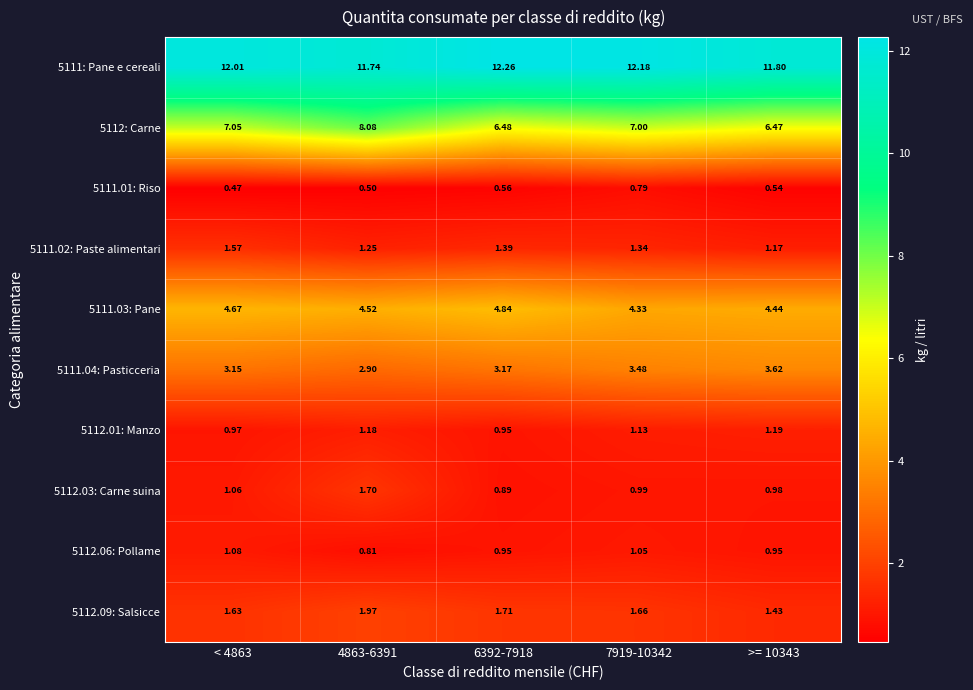

Is the value of 5112: Carne at 7919-10342 greater than the value of 5111.03: Pane at 7919-10342?

Yes